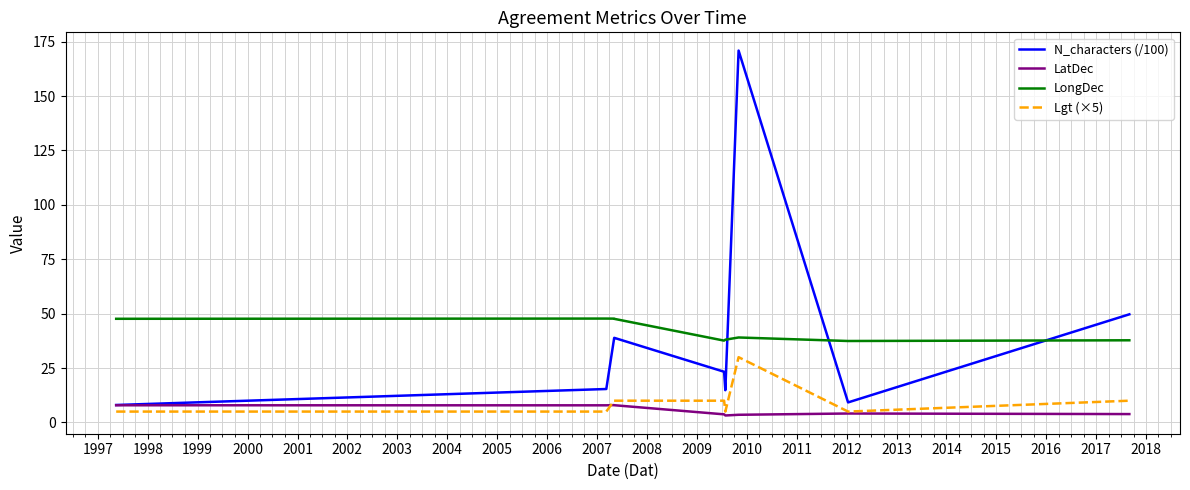

Which series has the largest range (max minus min)?

N_characters (/100)